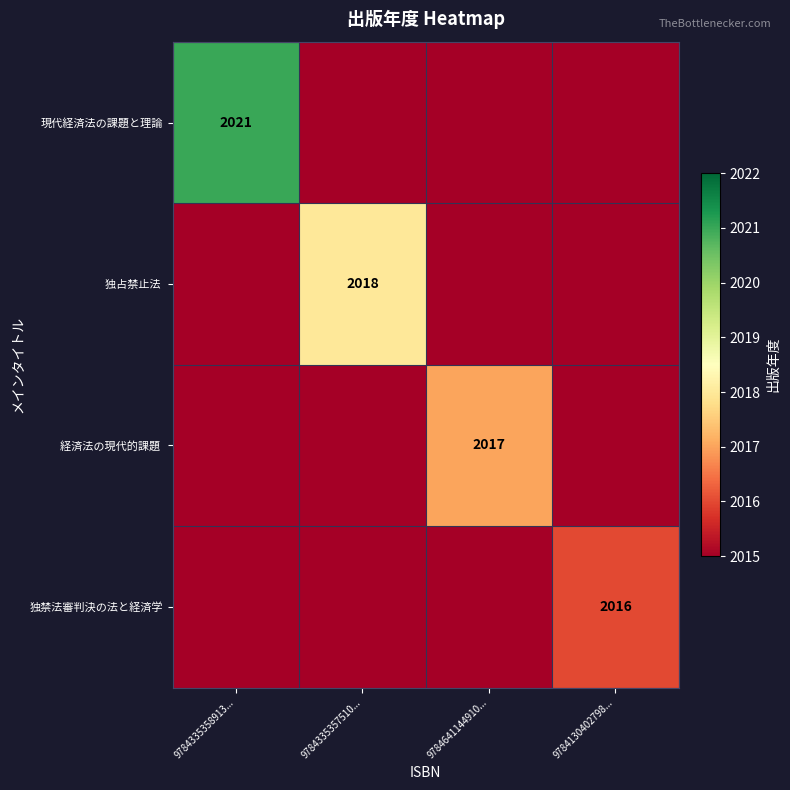

Is it true that 独禁法審判決の法と経済学 equals 1409 at 9784130402798...?

False